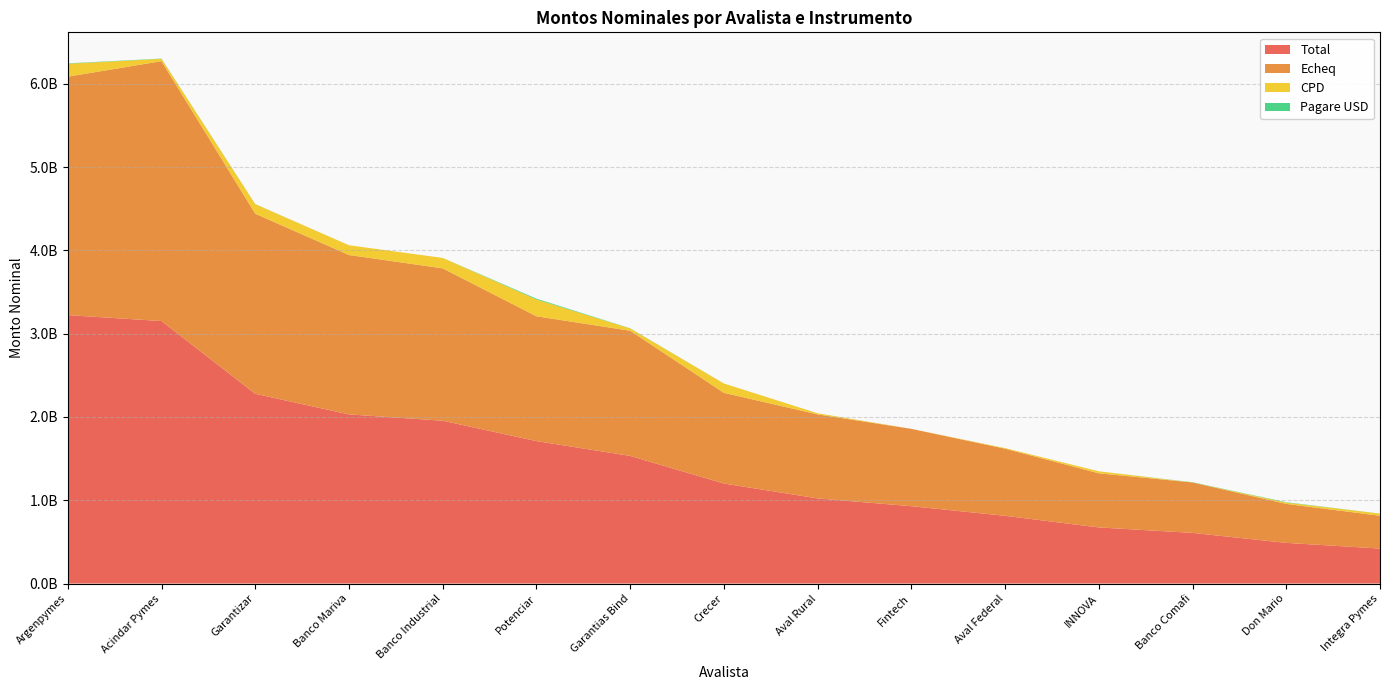

Reading right to left, what are all the values shown in this chart?

Total: Integra Pymes=420001241.3	Don Mario=488149761.9	Banco Comafi=607963471.7	INNOVA=673672650.2	Aval Federal=812951097.5	Fintech=928455288.1	Aval Rural=1022020925.0	Crecer=1200746935.3	Garantias Bind=1532117076.2	Potenciar=1709993321.3	Banco Industrial=1954329750.7	Banco Mariva=2030367192.9	Garantizar=2277590295.4	Acindar Pymes=3150734914.8	Argenpymes=3222095764.9
Echeq: Integra Pymes=394227923.5	Don Mario=467964698.8	Banco Comafi=605363471.7	INNOVA=649661618.7	Aval Federal=805877929.4	Fintech=928455288.1	Aval Rural=1008577911.1	Crecer=1088728386.3	Garantias Bind=1502626951.5	Potenciar=1498325739.7	Banco Industrial=1829136492.8	Banco Mariva=1913287192.9	Garantizar=2161855405.3	Acindar Pymes=3119952160.2	Argenpymes=2862361341.3
CPD: Integra Pymes=25433317.9	Don Mario=15686000.0	Banco Comafi=0.0	INNOVA=23866031.5	Aval Federal=7043168.1	Fintech=0.0	Aval Rural=13188013.9	Crecer=111698549.0	Garantias Bind=27415124.7	Potenciar=201355898.1	Banco Industrial=125193257.8	Banco Mariva=117080000.0	Garantizar=114675097.2	Acindar Pymes=27850354.6	Argenpymes=154898227.6
Pagare USD: Integra Pymes=340000.0	Don Mario=4499063.1	Banco Comafi=2600000.0	INNOVA=145000.0	Aval Federal=30000.0	Fintech=0.0	Aval Rural=255000.0	Crecer=320000.0	Garantias Bind=2075000.0	Potenciar=9811683.5	Banco Industrial=0.0	Banco Mariva=0.0	Garantizar=1059793.0	Acindar Pymes=2932400.0	Argenpymes=4836196.0